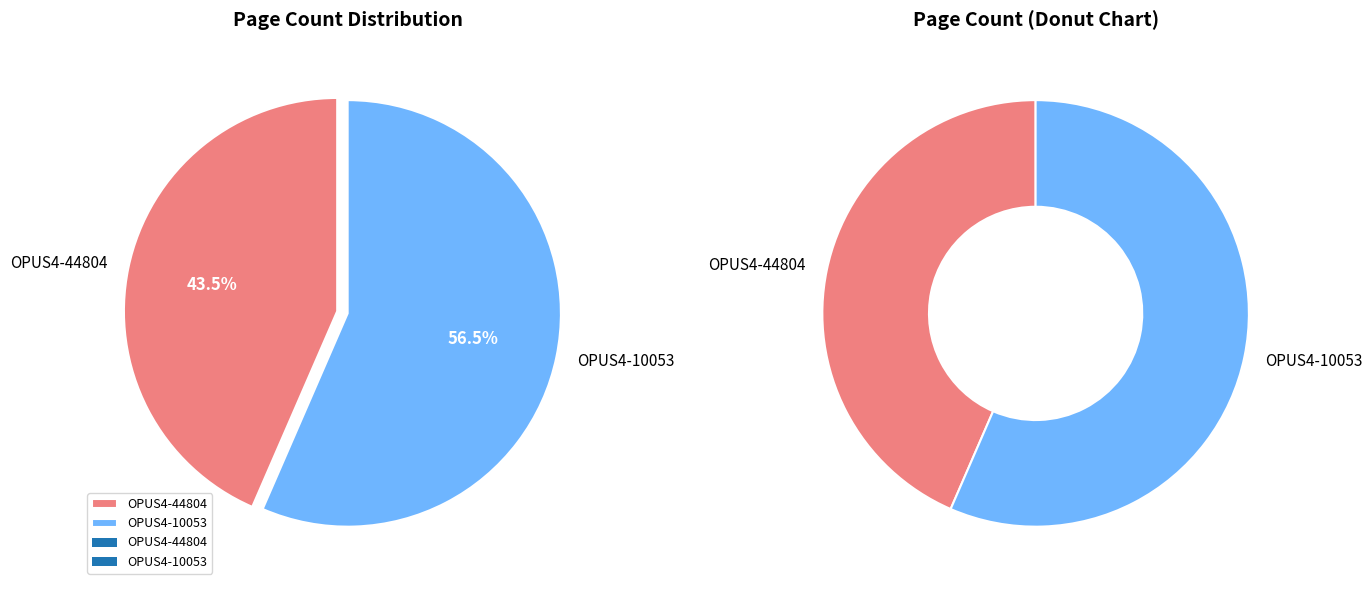

Rank the categories by value from highest to lowest.

OPUS4-10053, OPUS4-44804